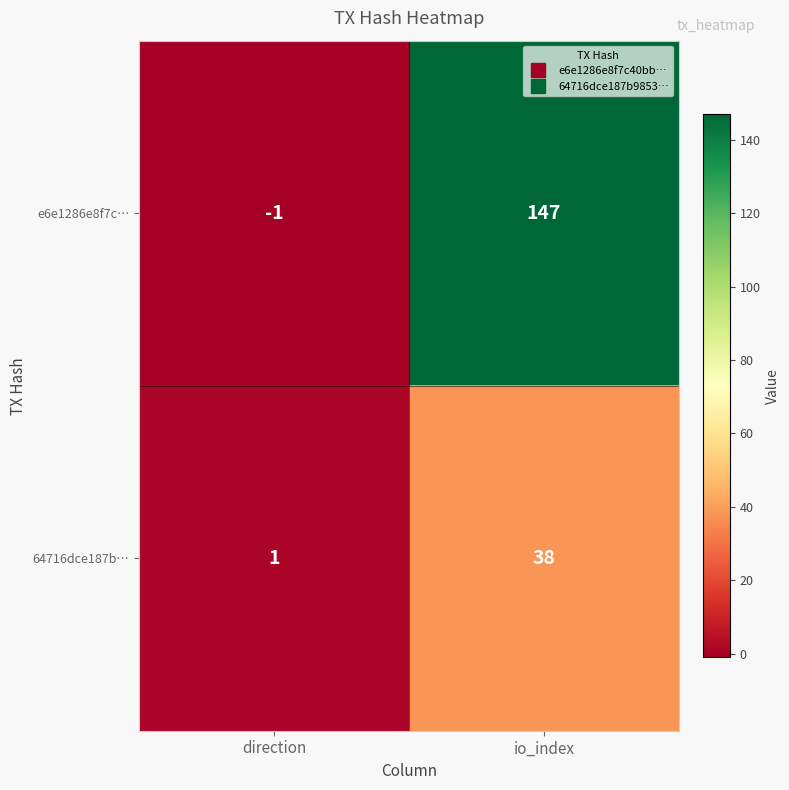

At how many categories does at least one series exceed 123?

1